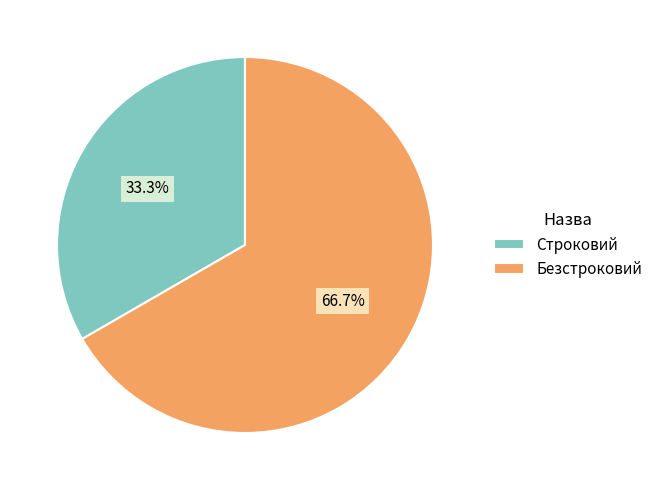

Rank the categories by value from highest to lowest.

Безстроковий, Строковий